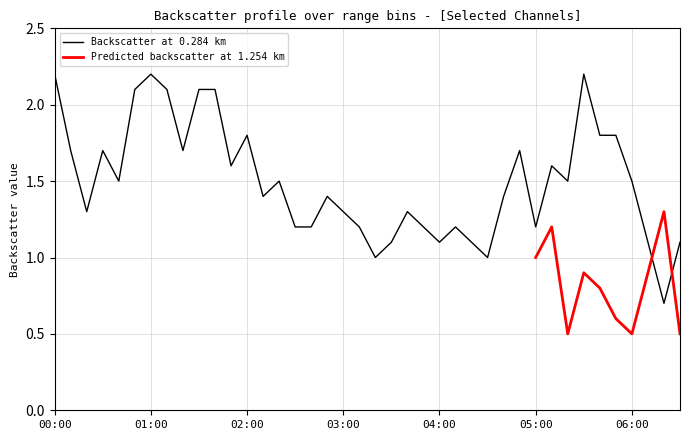

What is the highest value of the Backscatter at 0.284 km series?

2.2